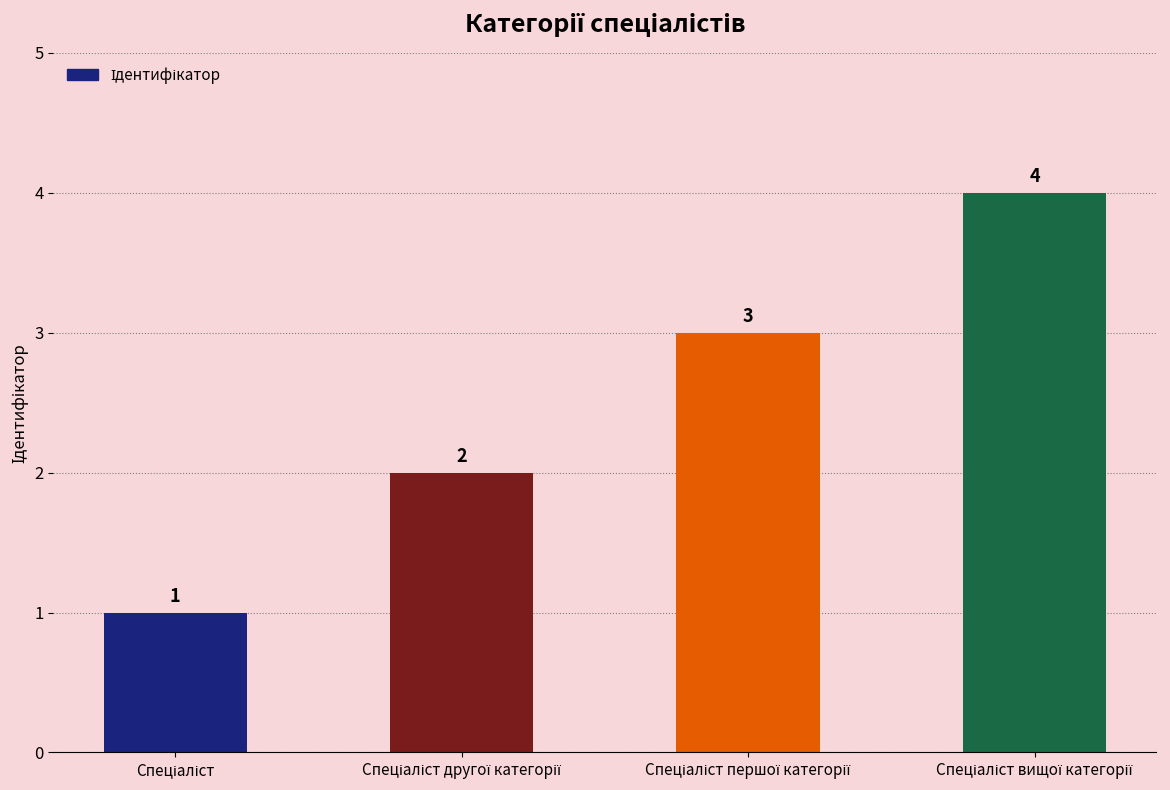

What is the value of the 4th bar from the left?

4